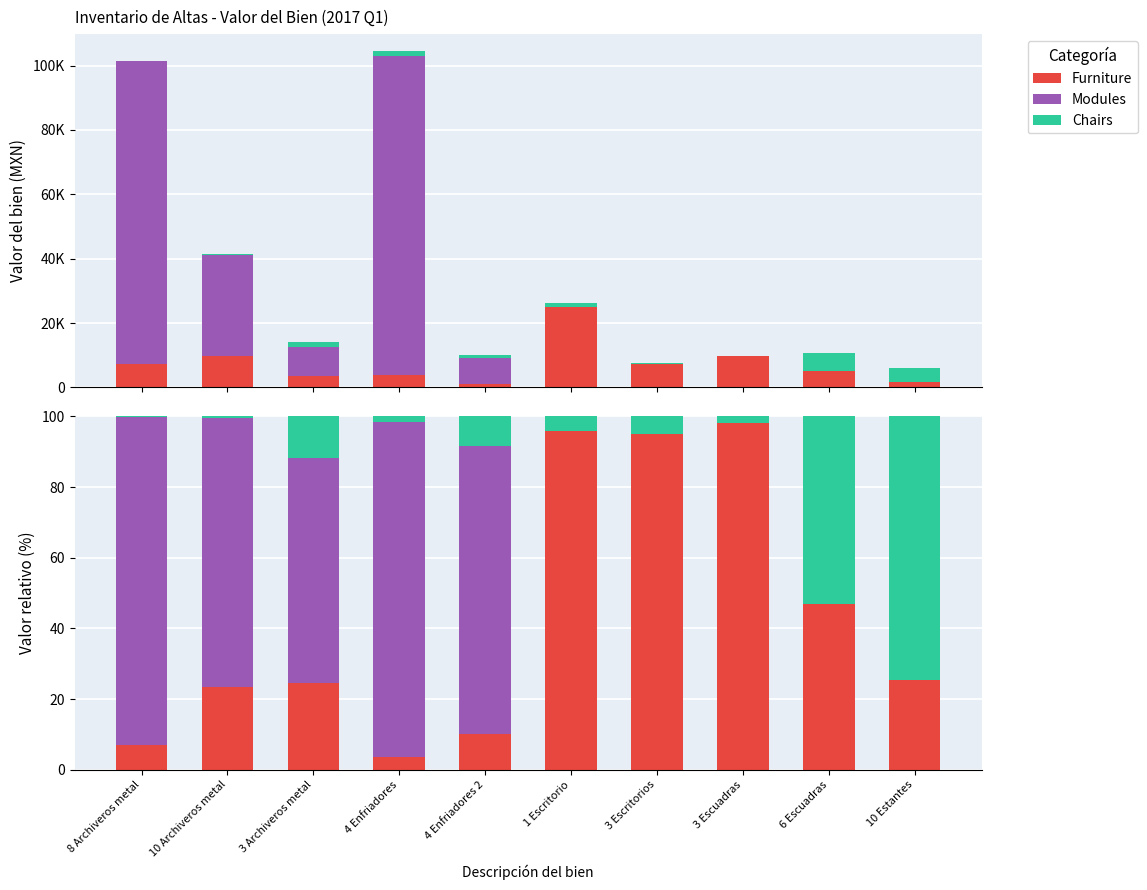

The Chairs series shows 1.1 at 3 Escuadras. True or false?

False